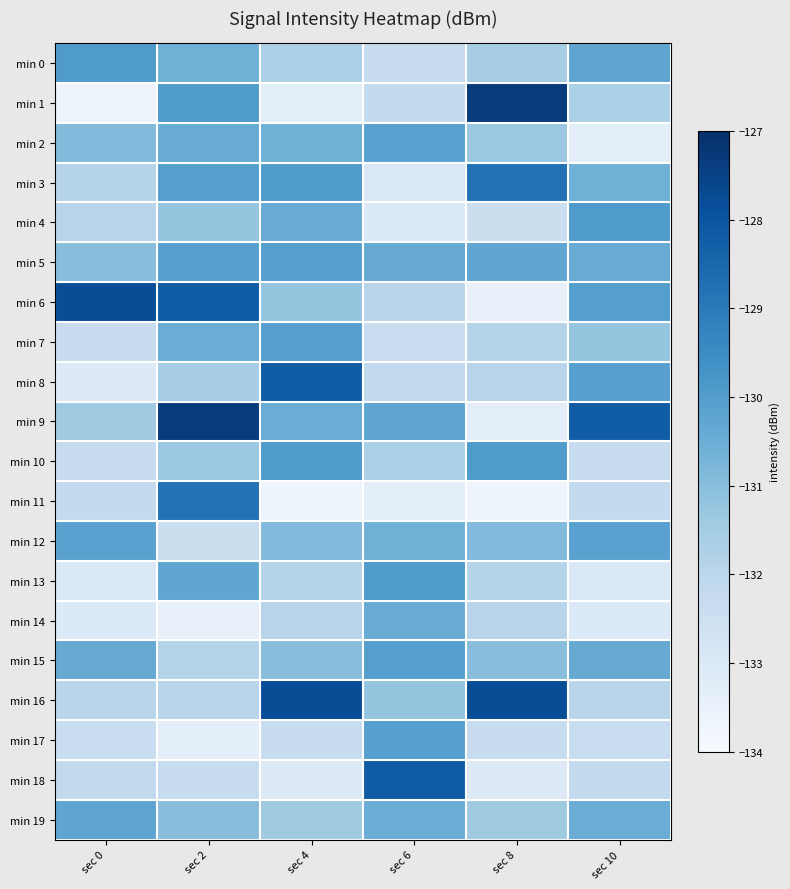

Reading left to right, transcribe all the data shown in this chart.

min 0: sec 0=-129.9	sec 2=-130.6	sec 4=-131.7	sec 6=-132.3	sec 8=-131.5	sec 10=-130.3
min 1: sec 0=-133.7	sec 2=-129.9	sec 4=-133.3	sec 6=-132.2	sec 8=-127.3	sec 10=-131.7
min 2: sec 0=-130.9	sec 2=-130.4	sec 4=-130.6	sec 6=-130.1	sec 8=-131.3	sec 10=-133.3
min 3: sec 0=-131.9	sec 2=-130.0	sec 4=-129.9	sec 6=-133.0	sec 8=-128.8	sec 10=-130.6
min 4: sec 0=-131.9	sec 2=-131.2	sec 4=-130.4	sec 6=-133.0	sec 8=-132.4	sec 10=-129.9
min 5: sec 0=-131.0	sec 2=-130.1	sec 4=-130.0	sec 6=-130.4	sec 8=-130.3	sec 10=-130.4
min 6: sec 0=-127.8	sec 2=-128.2	sec 4=-131.2	sec 6=-132.0	sec 8=-133.5	sec 10=-130.0
min 7: sec 0=-132.3	sec 2=-130.4	sec 4=-130.1	sec 6=-132.4	sec 8=-131.9	sec 10=-131.2
min 8: sec 0=-133.1	sec 2=-131.5	sec 4=-128.2	sec 6=-132.2	sec 8=-131.9	sec 10=-130.1
min 9: sec 0=-131.4	sec 2=-127.3	sec 4=-130.4	sec 6=-130.3	sec 8=-133.3	sec 10=-128.2
min 10: sec 0=-132.3	sec 2=-131.3	sec 4=-129.9	sec 6=-131.7	sec 8=-129.9	sec 10=-132.3
min 11: sec 0=-132.2	sec 2=-128.8	sec 4=-133.7	sec 6=-133.3	sec 8=-133.7	sec 10=-132.2
min 12: sec 0=-130.1	sec 2=-132.4	sec 4=-130.9	sec 6=-130.6	sec 8=-130.9	sec 10=-130.1
min 13: sec 0=-133.0	sec 2=-130.3	sec 4=-131.9	sec 6=-129.9	sec 8=-131.9	sec 10=-133.0
min 14: sec 0=-133.0	sec 2=-133.5	sec 4=-131.9	sec 6=-130.4	sec 8=-131.9	sec 10=-133.0
min 15: sec 0=-130.4	sec 2=-131.9	sec 4=-131.0	sec 6=-130.0	sec 8=-131.0	sec 10=-130.4
min 16: sec 0=-132.0	sec 2=-131.9	sec 4=-127.8	sec 6=-131.2	sec 8=-127.8	sec 10=-132.0
min 17: sec 0=-132.4	sec 2=-133.3	sec 4=-132.3	sec 6=-130.1	sec 8=-132.3	sec 10=-132.4
min 18: sec 0=-132.2	sec 2=-132.3	sec 4=-133.1	sec 6=-128.2	sec 8=-133.1	sec 10=-132.2
min 19: sec 0=-130.3	sec 2=-131.0	sec 4=-131.4	sec 6=-130.4	sec 8=-131.4	sec 10=-130.4